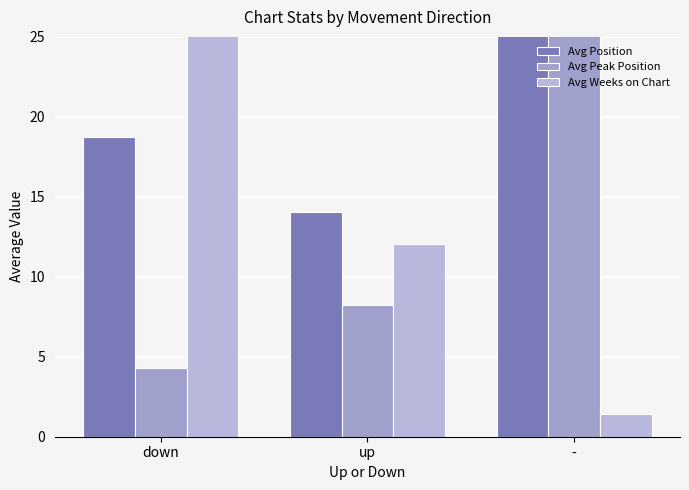

What is the maximum value shown in the chart?

29.6